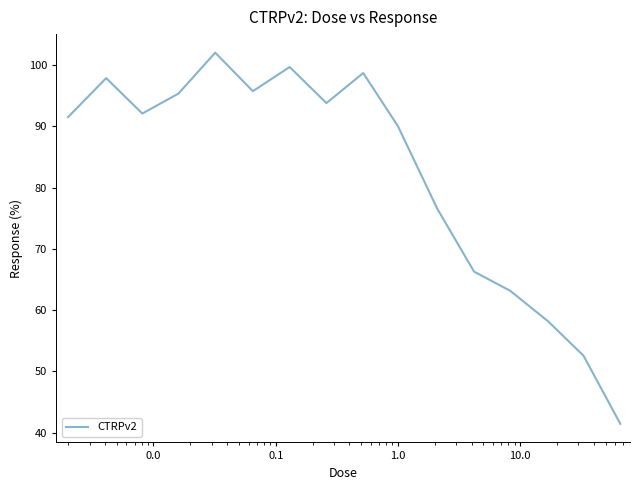

Does the chart display data point markers on the line(s)?

No